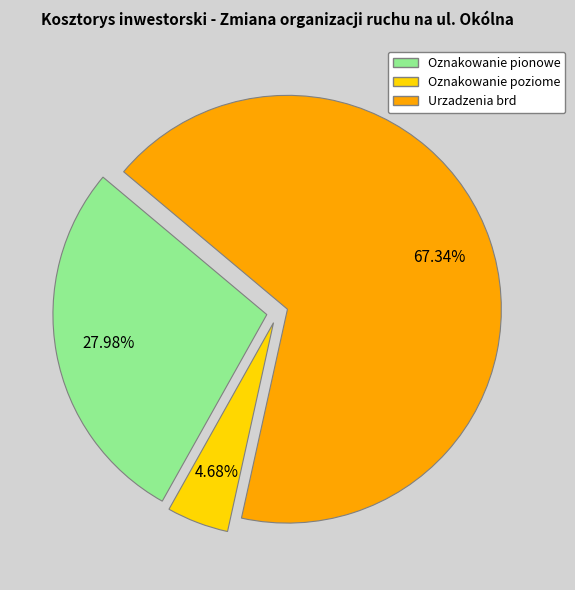

What percentage is the Oznakowanie poziome slice, to the nearest percent?

5%